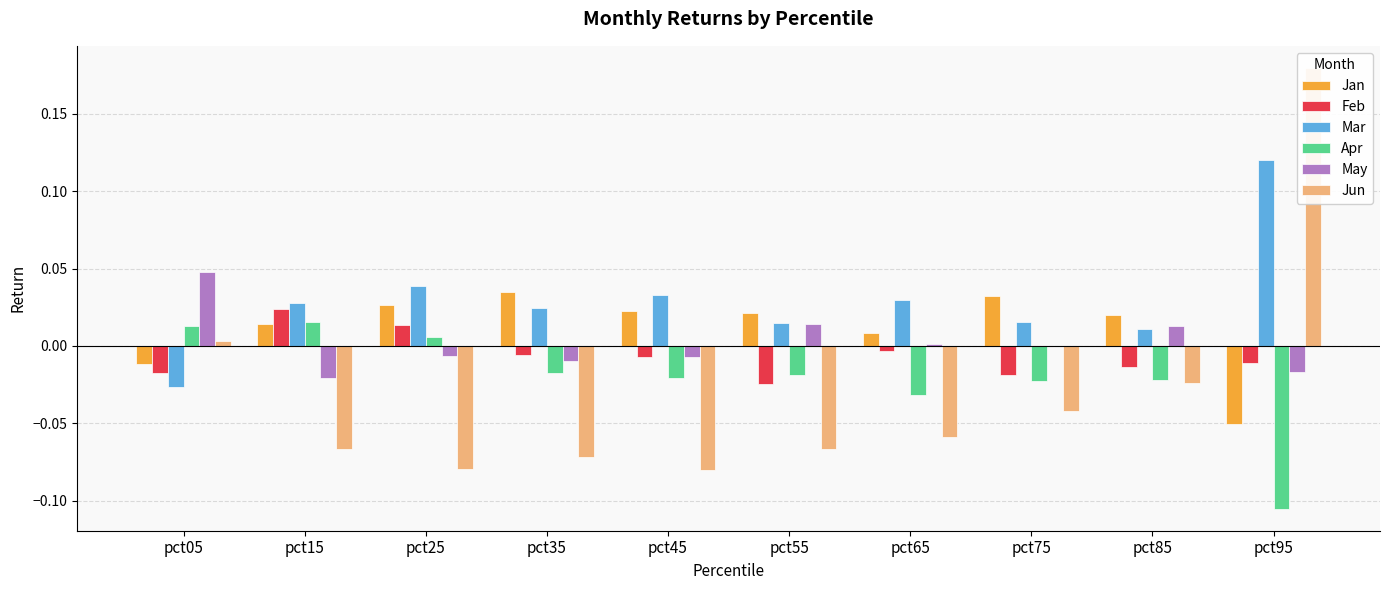

Reading left to right, extract all data points from this chart.

Jan: -0.0	0.0	0.0	0.0	0.0	0.0	0.0	0.0	0.0	-0.1
Feb: -0.0	0.0	0.0	-0.0	-0.0	-0.0	-0.0	-0.0	-0.0	-0.0
Mar: -0.0	0.0	0.0	0.0	0.0	0.0	0.0	0.0	0.0	0.1
Apr: 0.0	0.0	0.0	-0.0	-0.0	-0.0	-0.0	-0.0	-0.0	-0.1
May: 0.0	-0.0	-0.0	-0.0	-0.0	0.0	0.0	0.0	0.0	-0.0
Jun: 0.0	-0.1	-0.1	-0.1	-0.1	-0.1	-0.1	-0.0	-0.0	0.2